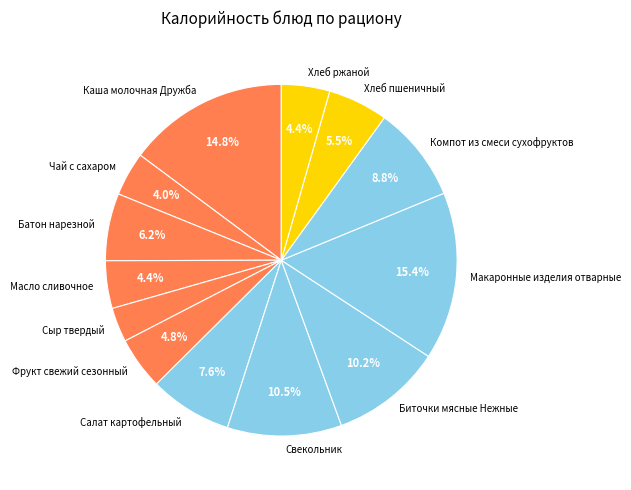

How much of the chart is everything except Батон нарезной?

93.8%